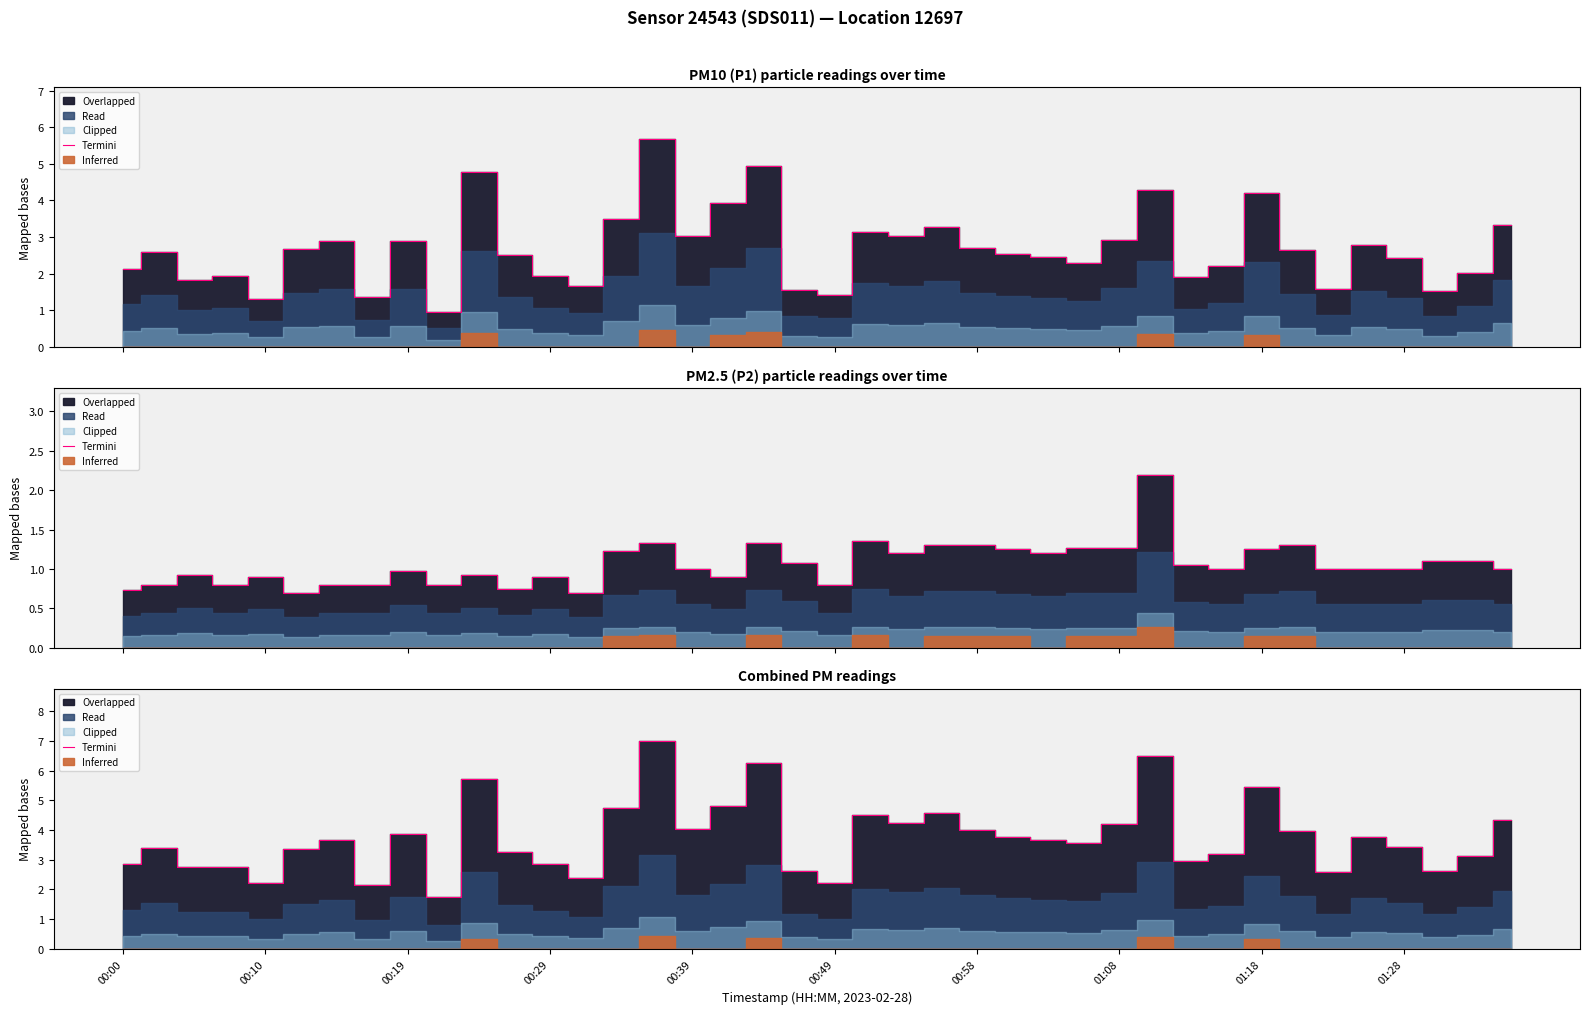

The value at 19 is 4.4. True or false?

False